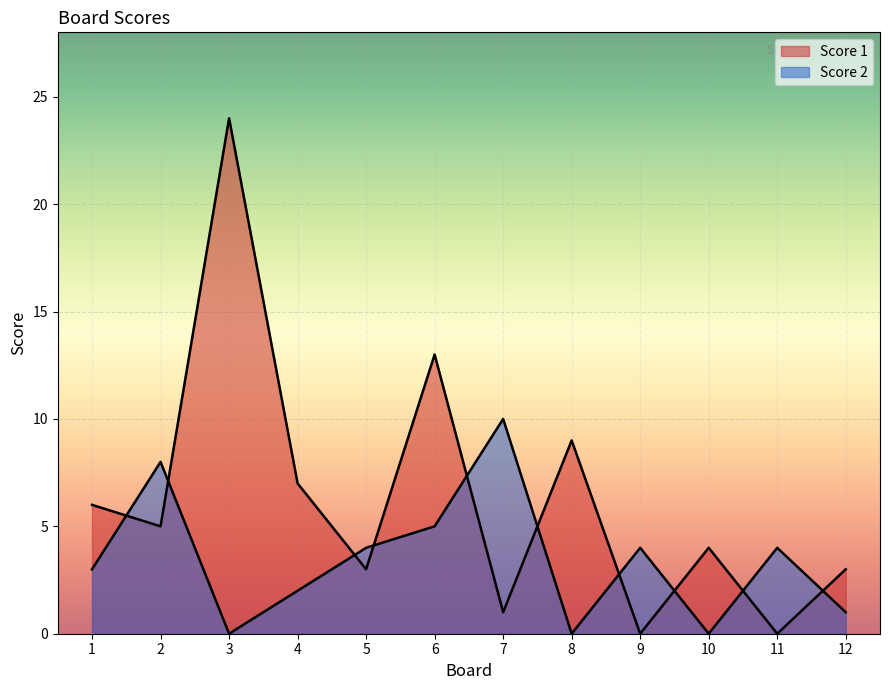

What is the average value of the Score 2 series?

3